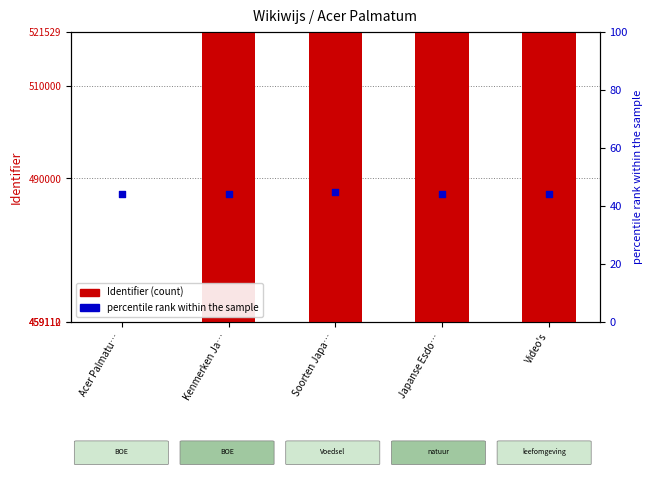

Which series reaches the maximum Y coordinate?

Identifier